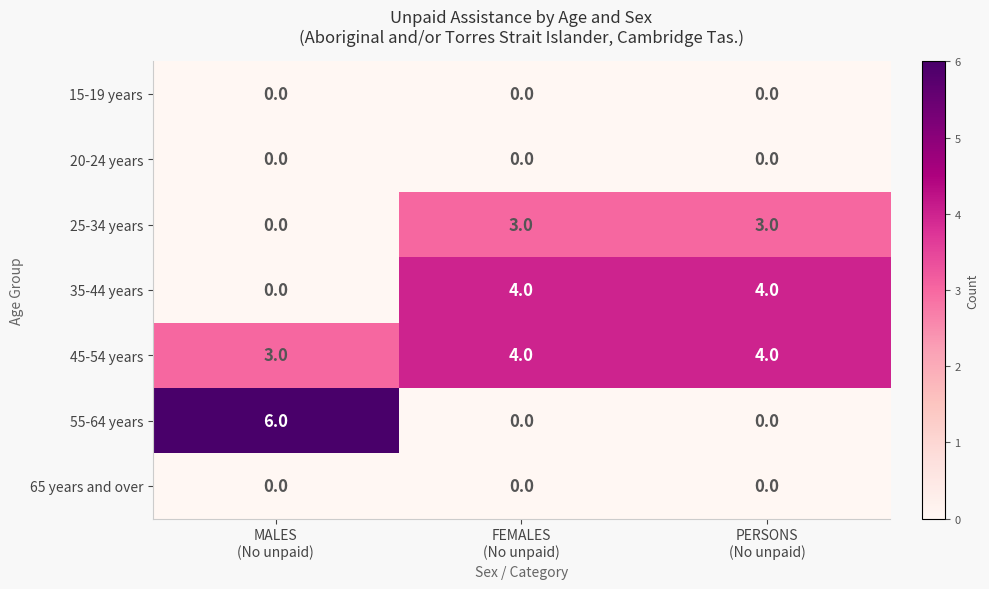

What is the spread (max minus min) of values at MALES
(No unpaid)?

6